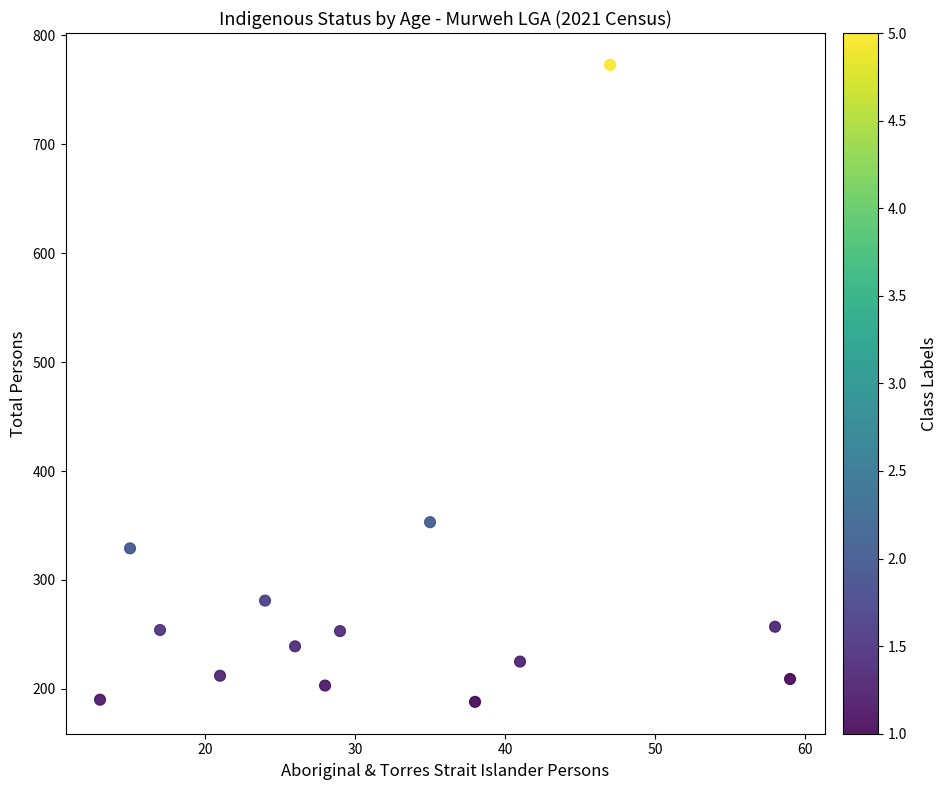

What Y value in the scatter plot is closest to 480?

353